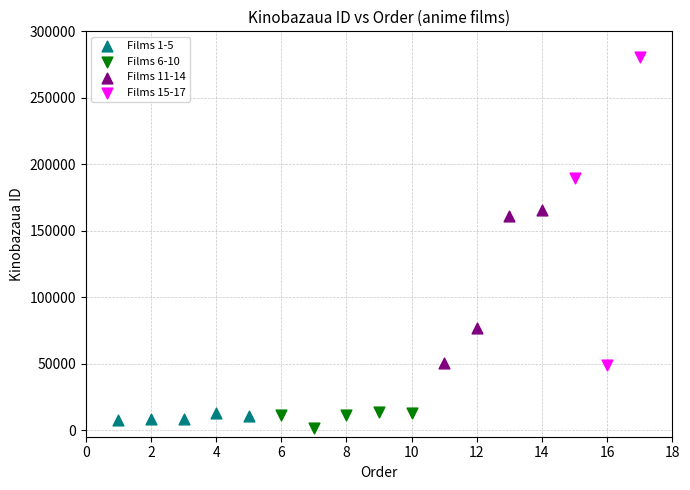

What are all the series names shown in the legend?

Films 1-5, Films 6-10, Films 11-14, Films 15-17